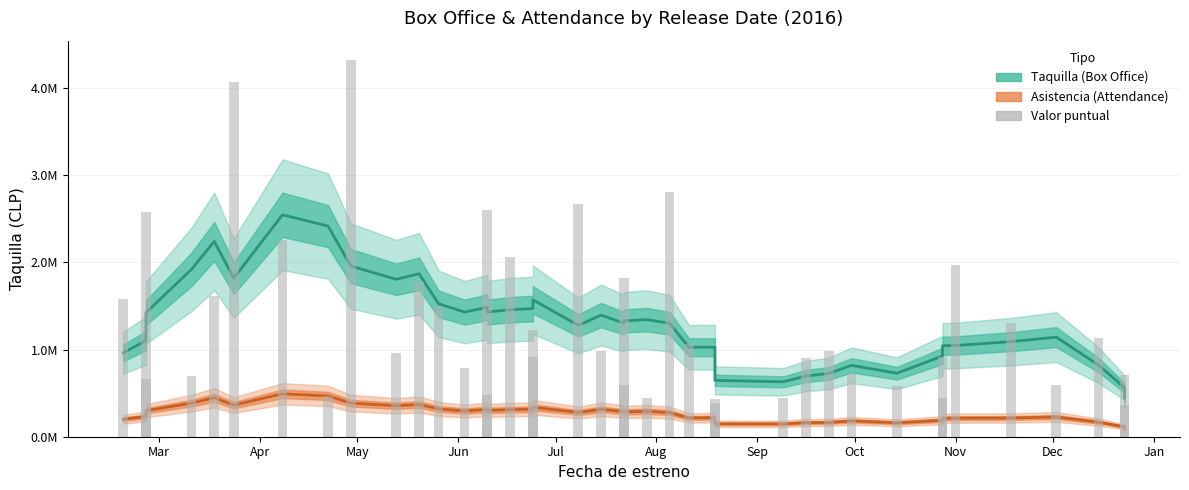

How many groups of bars are there?

40